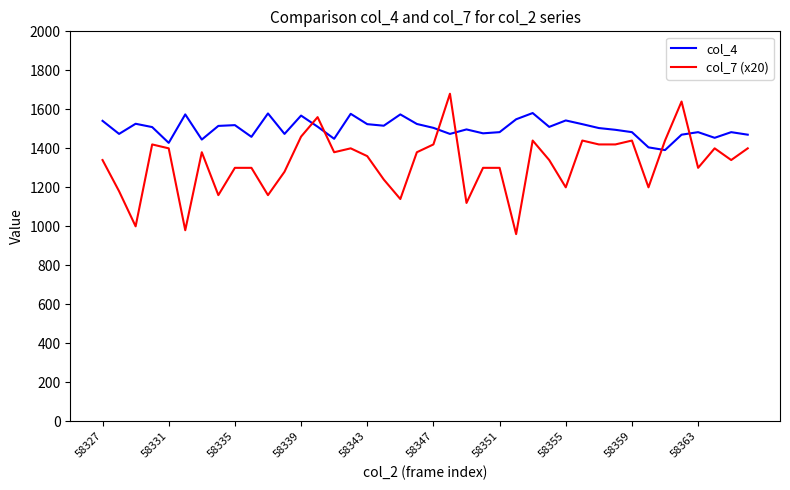

What is the difference between the maximum and minimum values in the col_7 (x20) series?

720